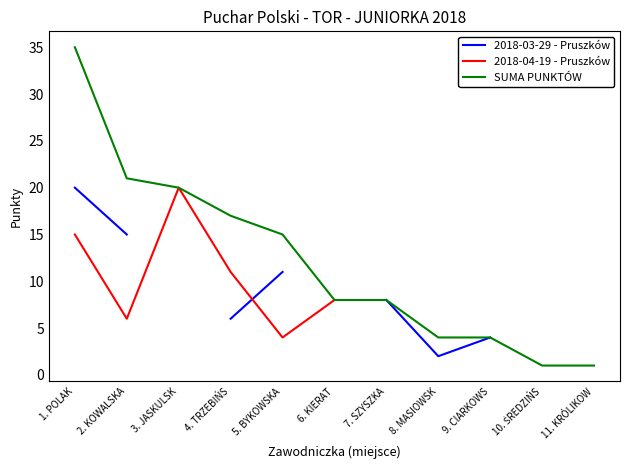

The value of SUMA PUNKTÓW at 8. MASIOWSK is 4.0. True or false?

True